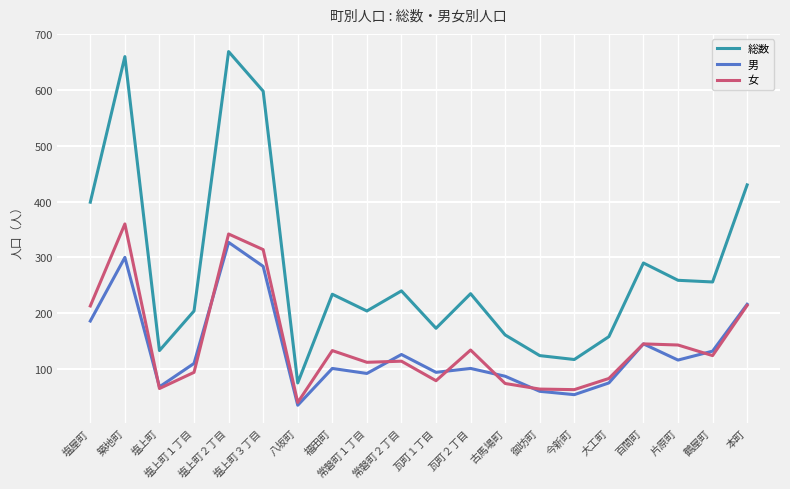

Which series has the widest spread of values?

総数